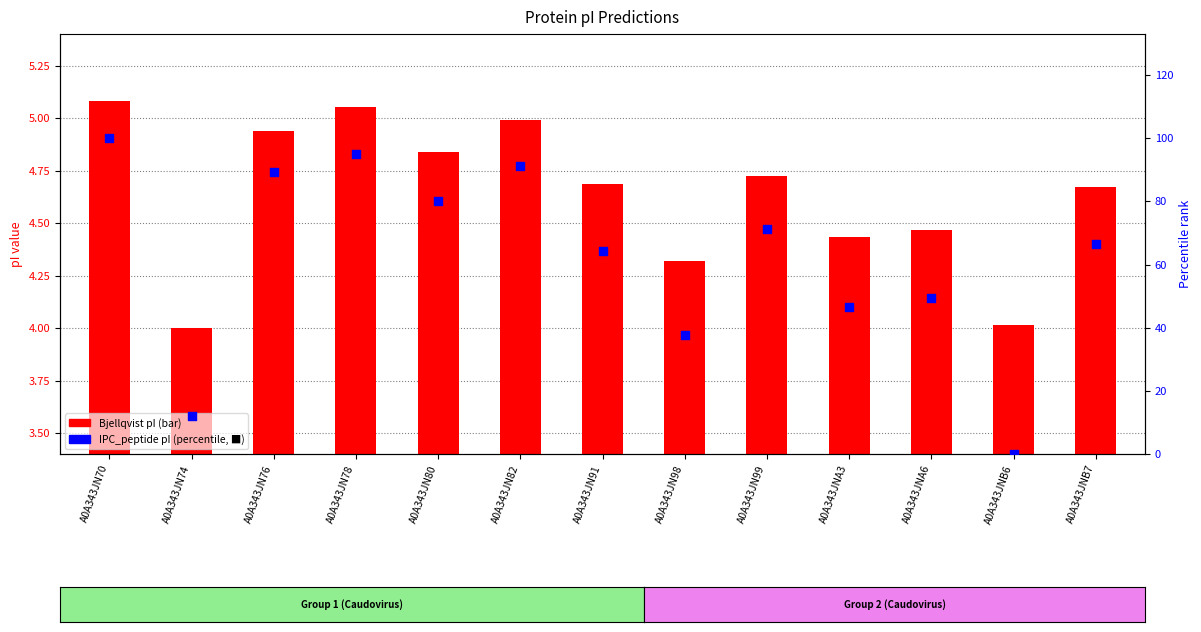

Which series reaches the minimum Y coordinate?

IPC_peptide (percentile)